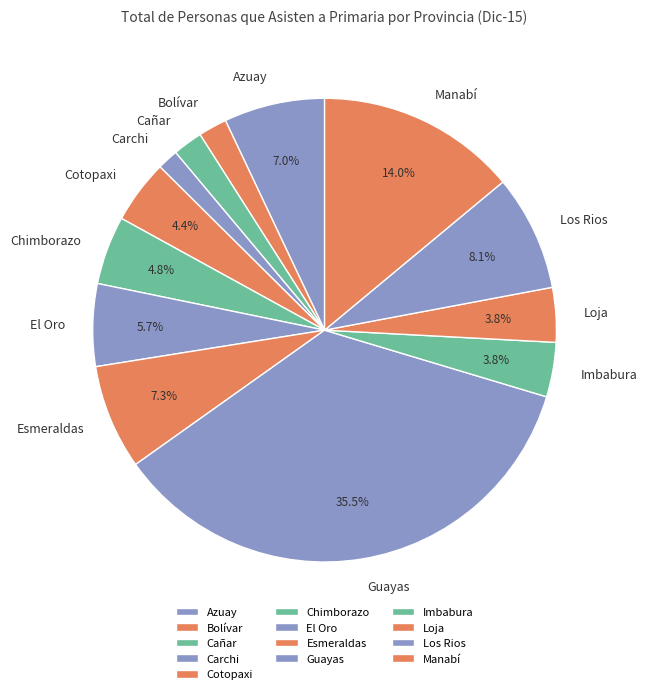

To the nearest percent, what is the average slice percentage?

8%